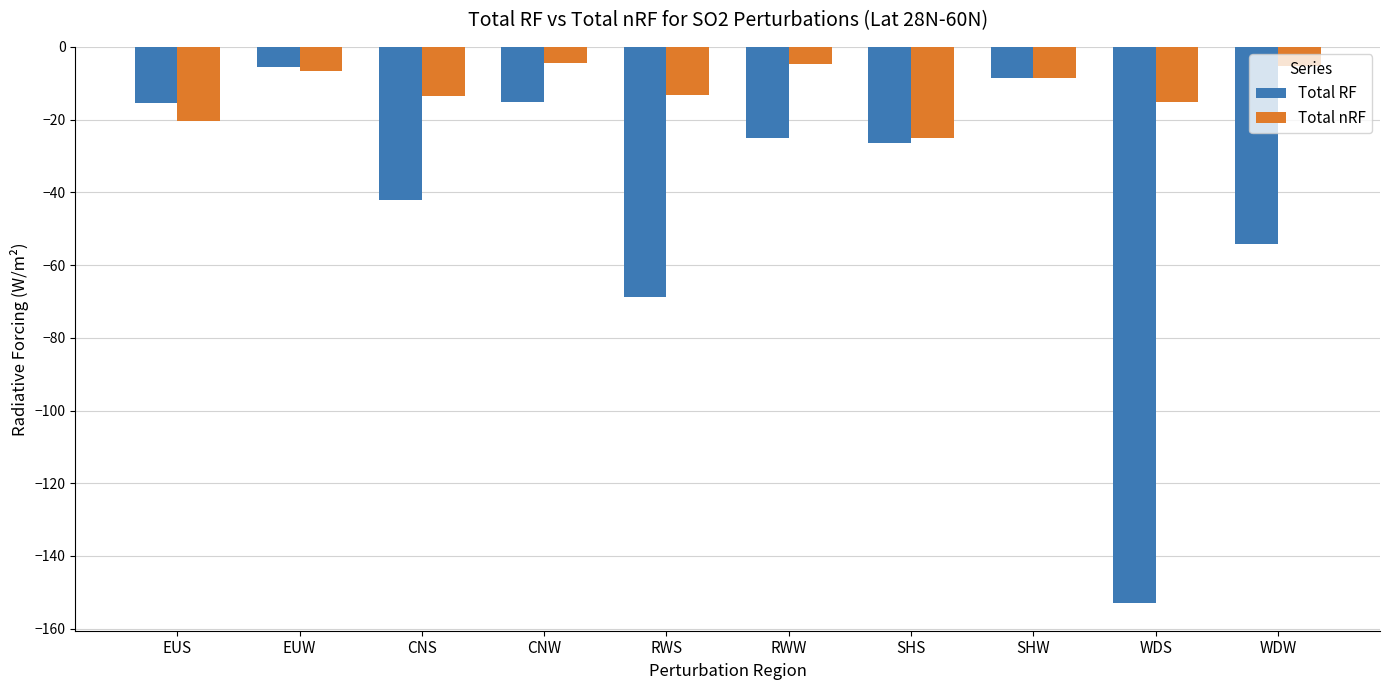

What are all the series names shown in the legend?

Total RF, Total nRF